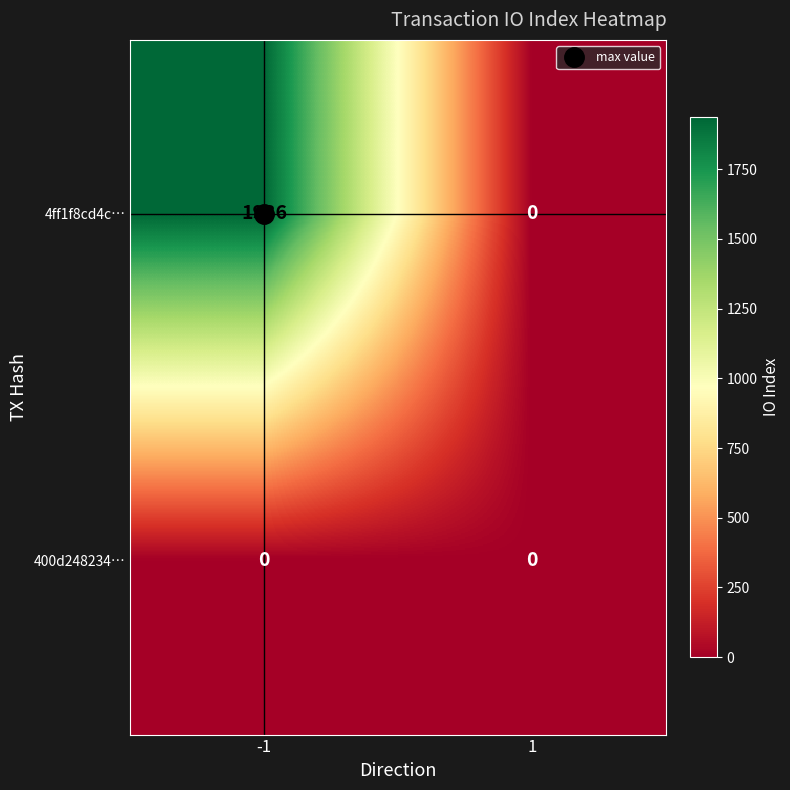

What is the difference between the maximum and minimum values in the 4ff1f8cd4c… series?

1936